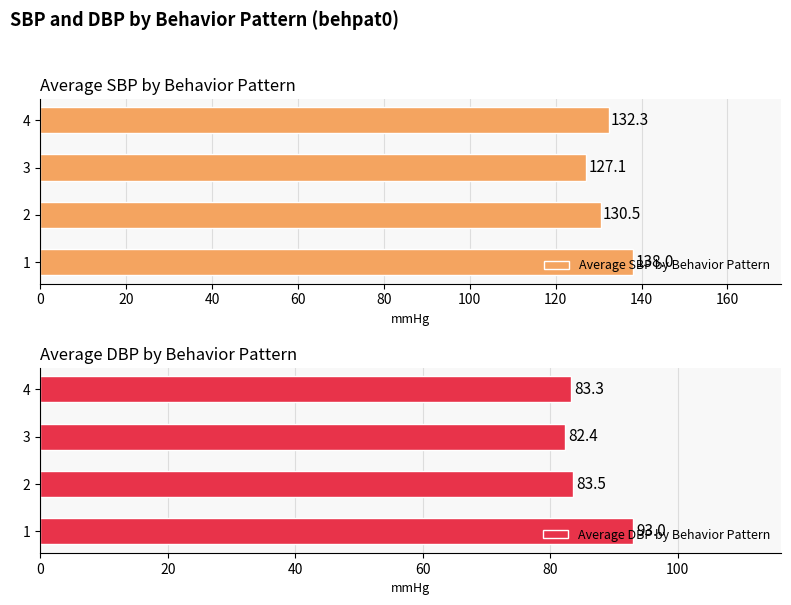

What is the value of the Average DBP by Behavior Pattern bar at the 1st from the left?

93.0